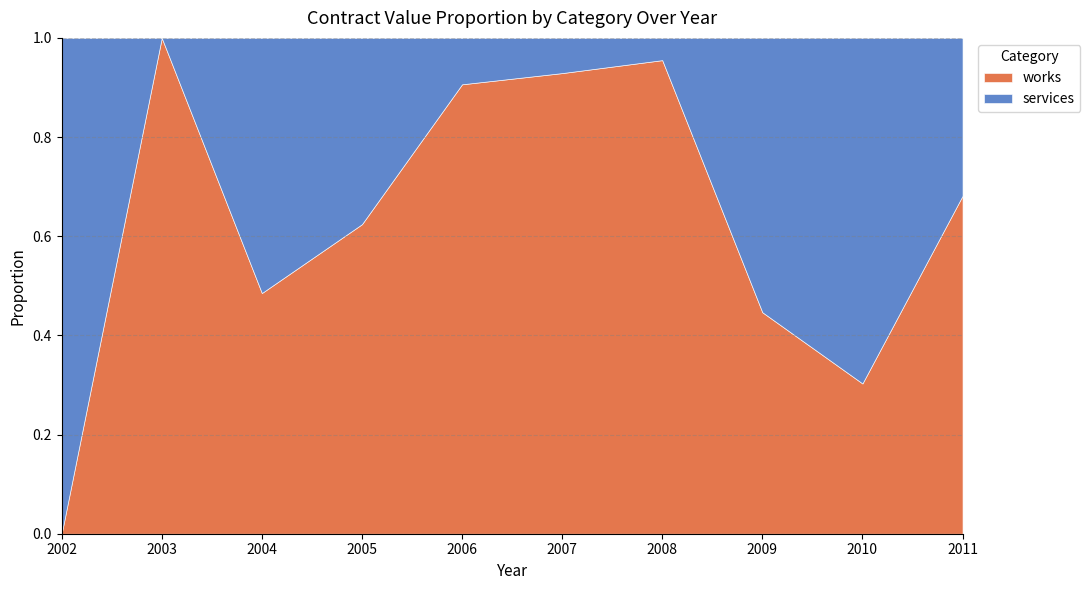

Does the chart have visible grid lines?

Yes